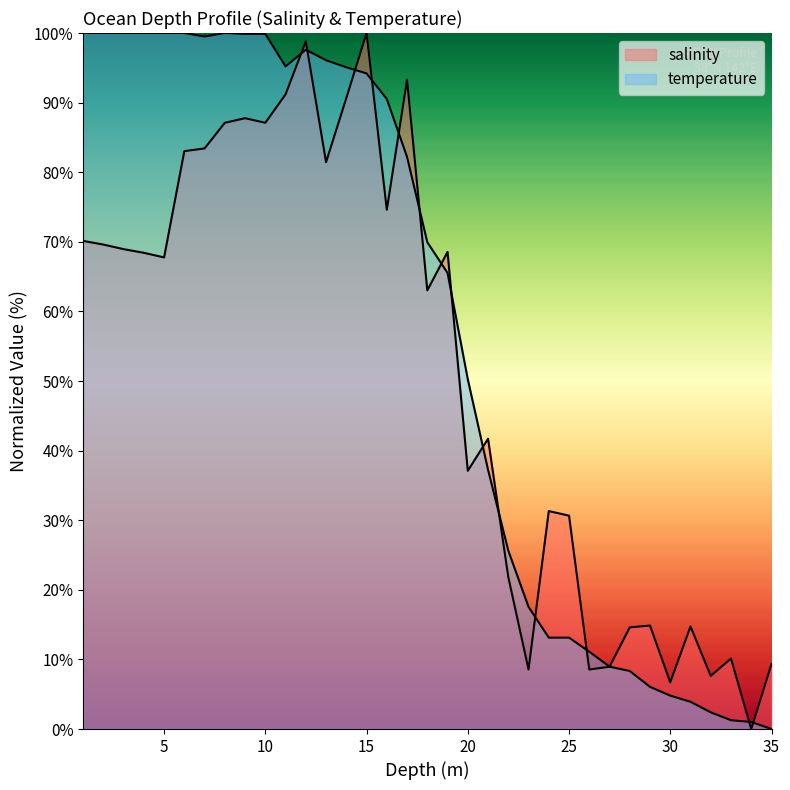

True or false: temperature has a value of 96.1 at 13.0.

True